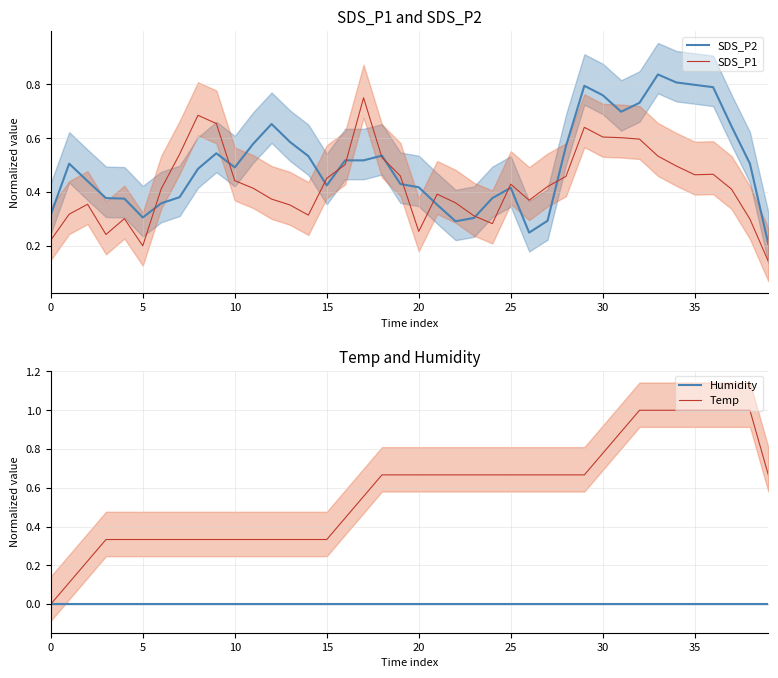

What is the total value across all series at 36?

2.3